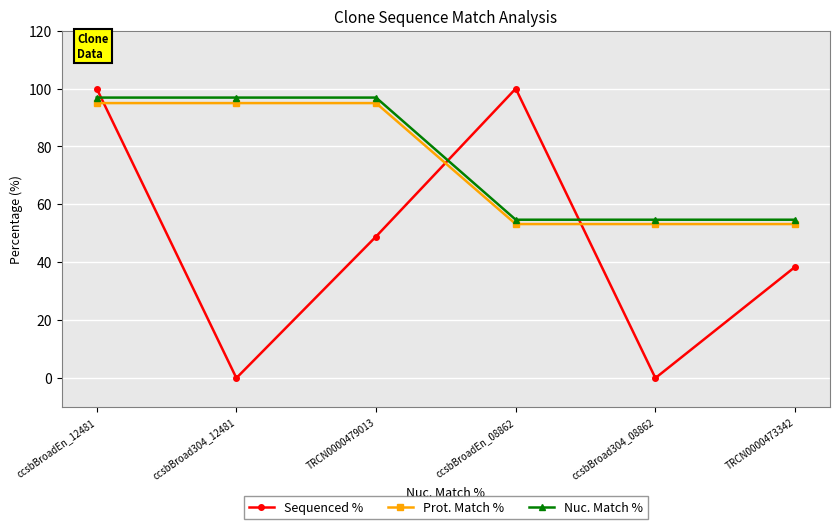

What is the lowest value of the Nuc. Match % series?

54.7